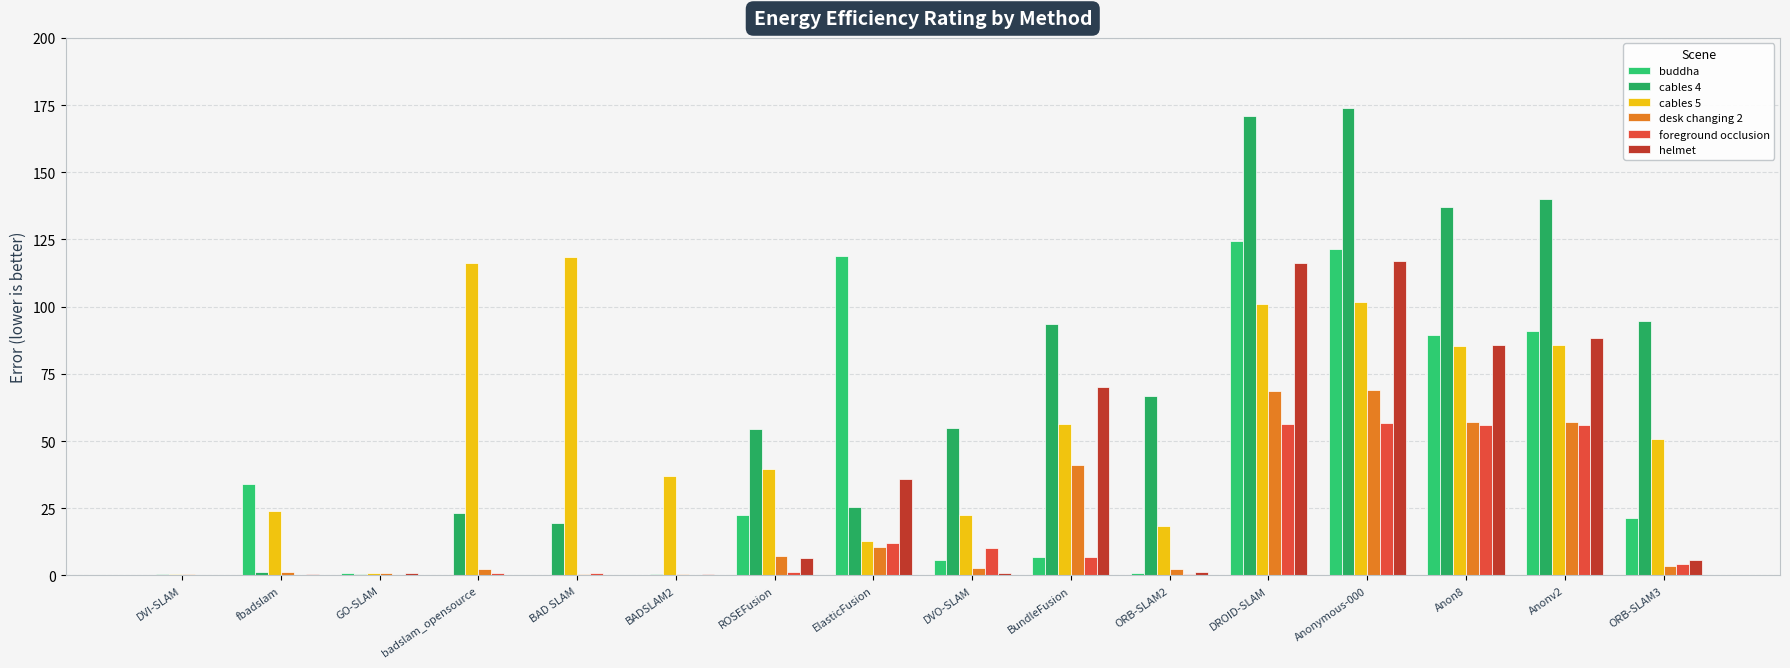

At which label is cables 5 closest to 59?

BundleFusion